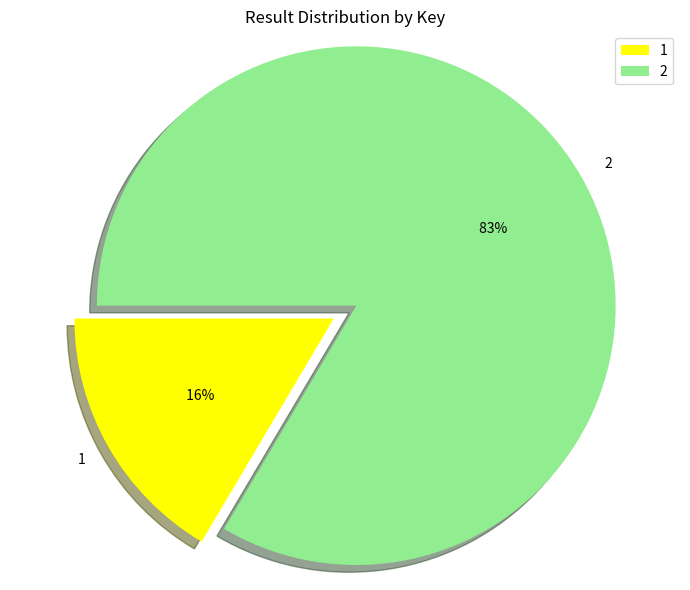

The 1 slice represents 16% of the pie. True or false?

True